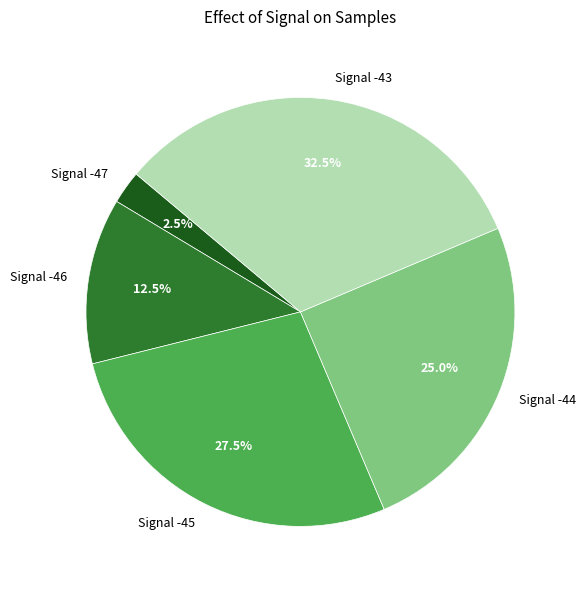

Which category has the smallest portion of the pie?

Signal -47